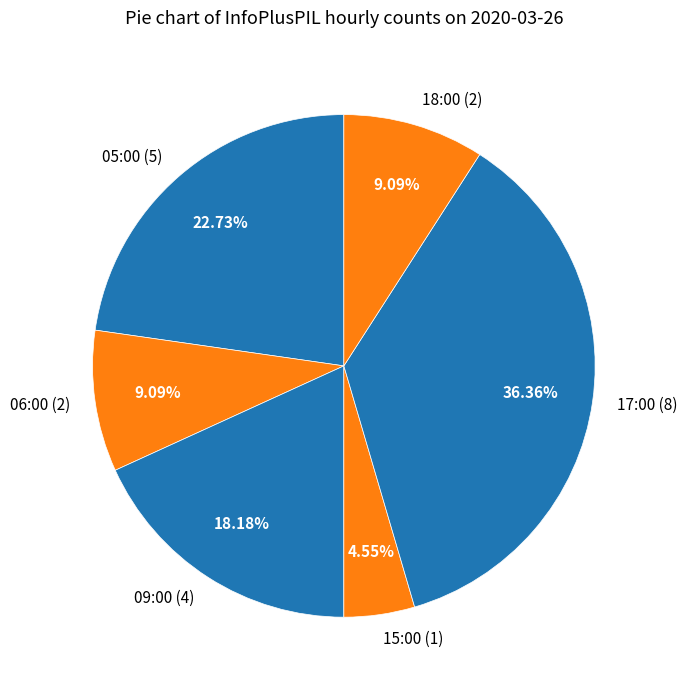

What is the largest slice in the pie chart?

17:00 (8)